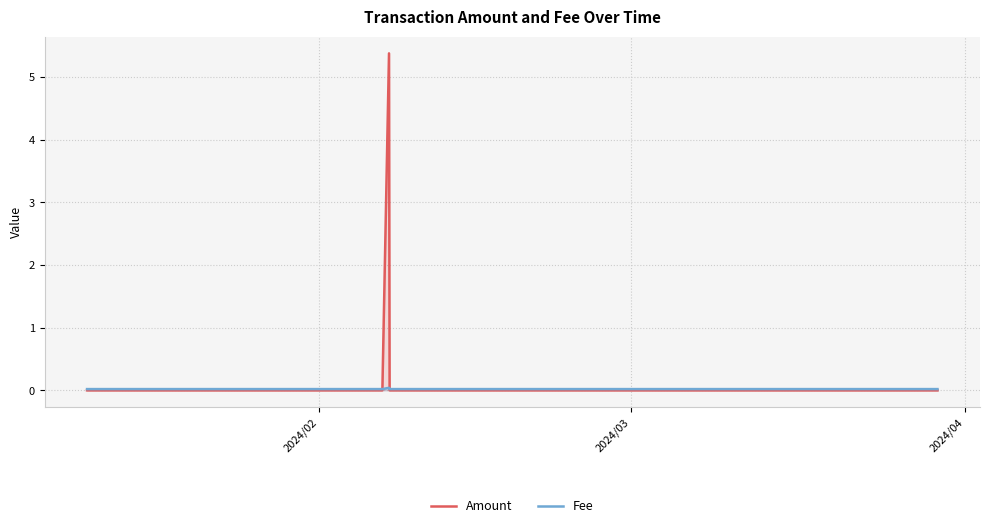

Which series has the widest spread of values?

Amount